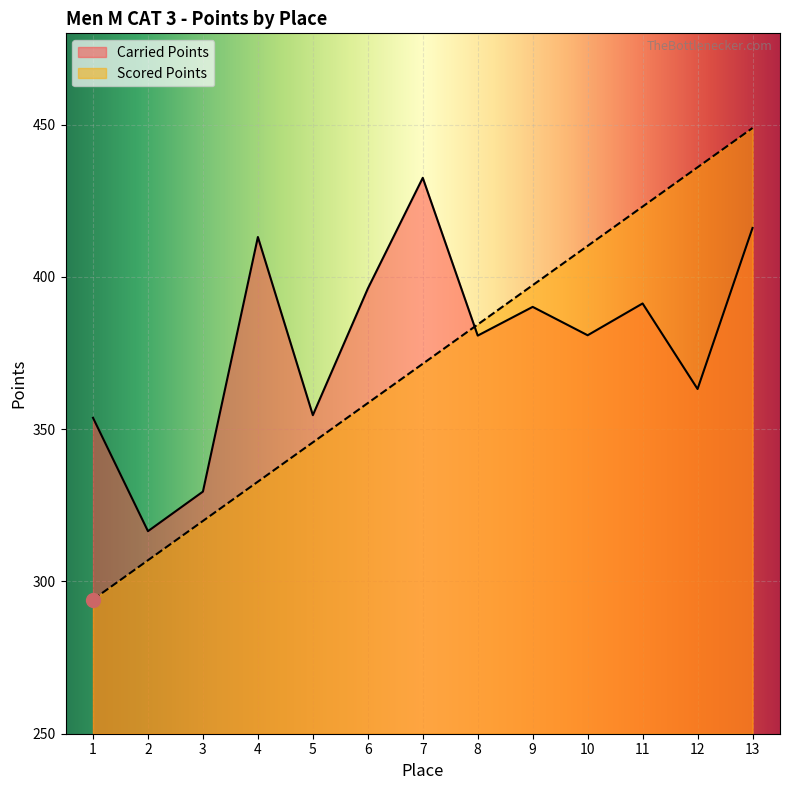

How many lines are shown in the chart?

2